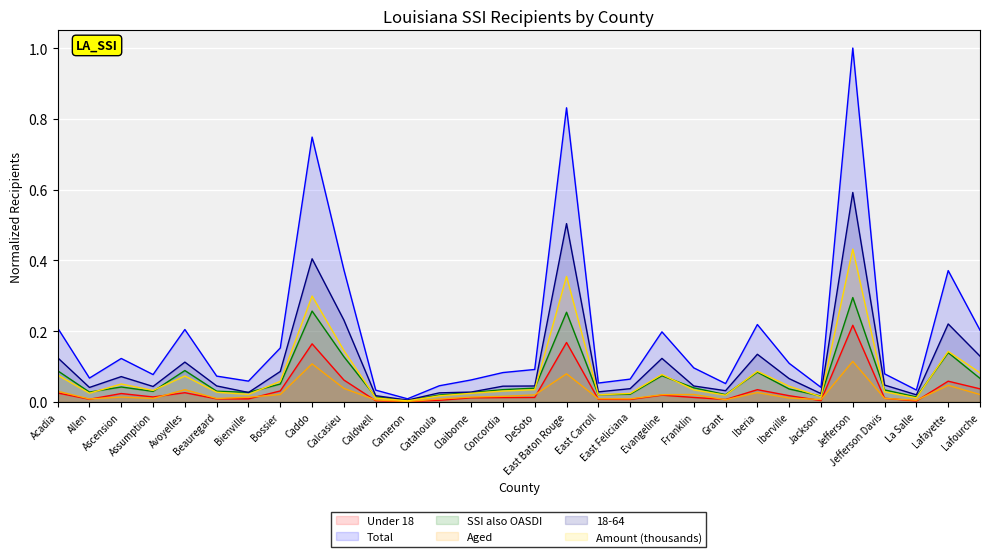

Is the value of SSI also OASDI at Calcasieu greater than the value of Under 18 at Ascension?

Yes